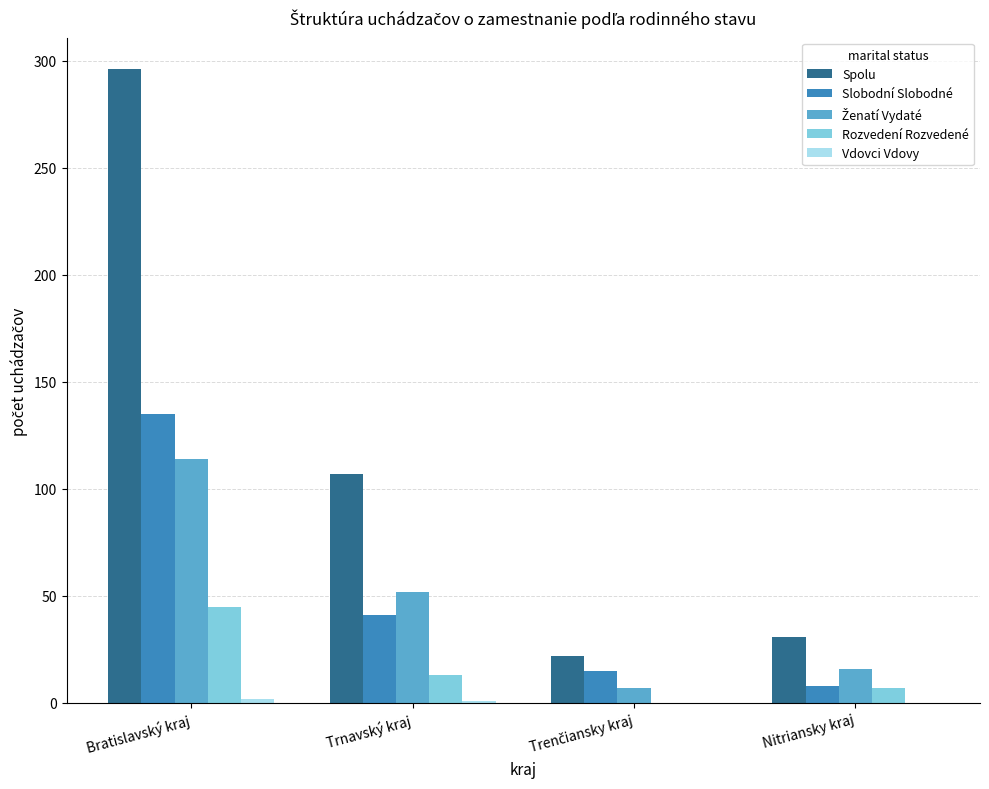

Is it true that Slobodní Slobodné equals 52 at Bratislavský kraj?

False